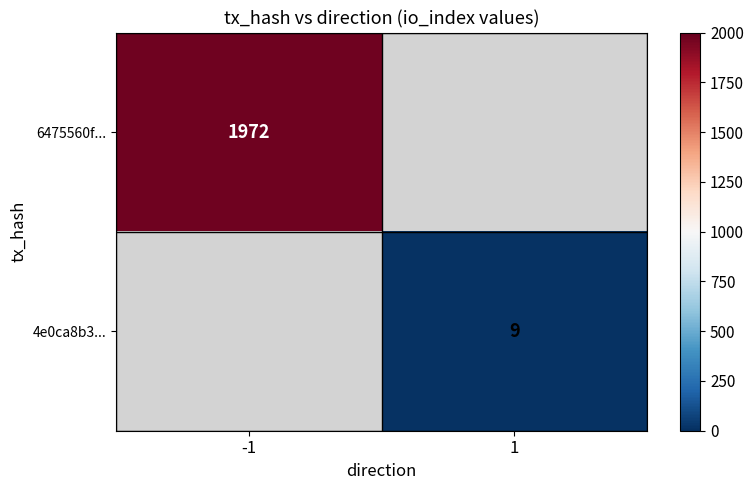

Is it true that 6475560f... equals 1972 at -1?

True